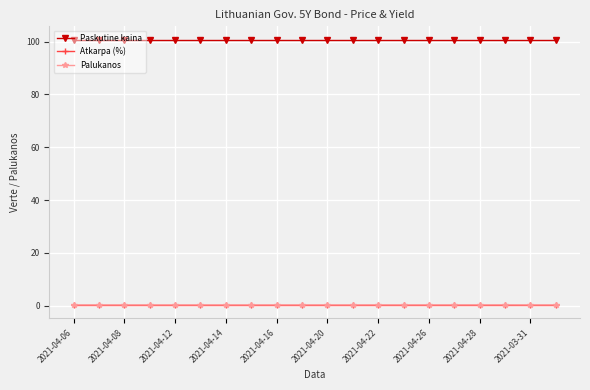

Which series has the largest range (max minus min)?

Palukanos